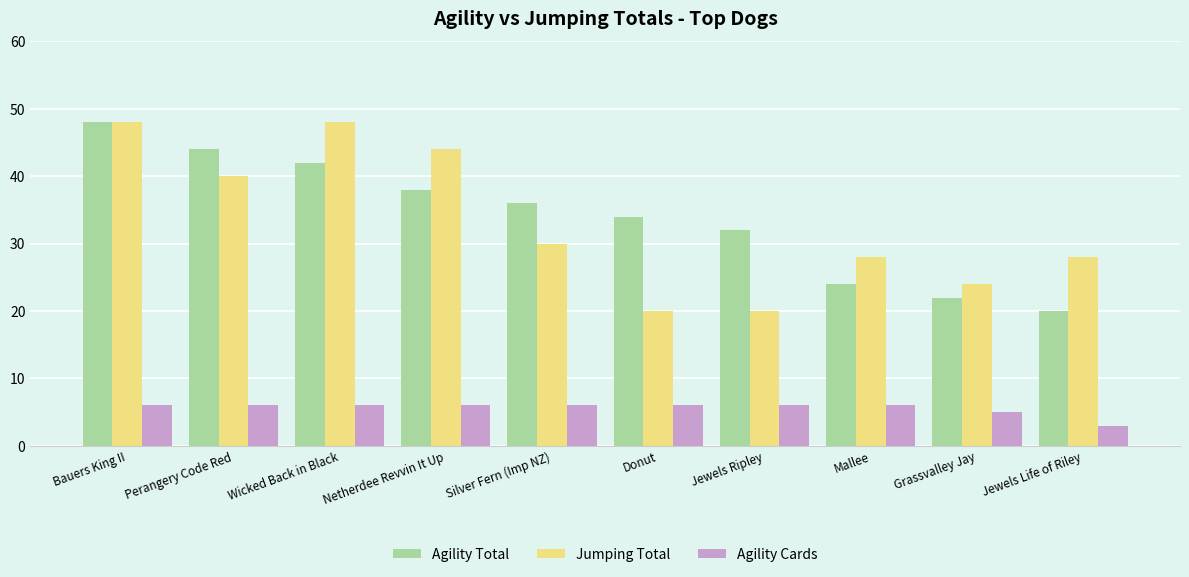

What are all the series names shown in the legend?

Agility Total, Jumping Total, Agility Cards